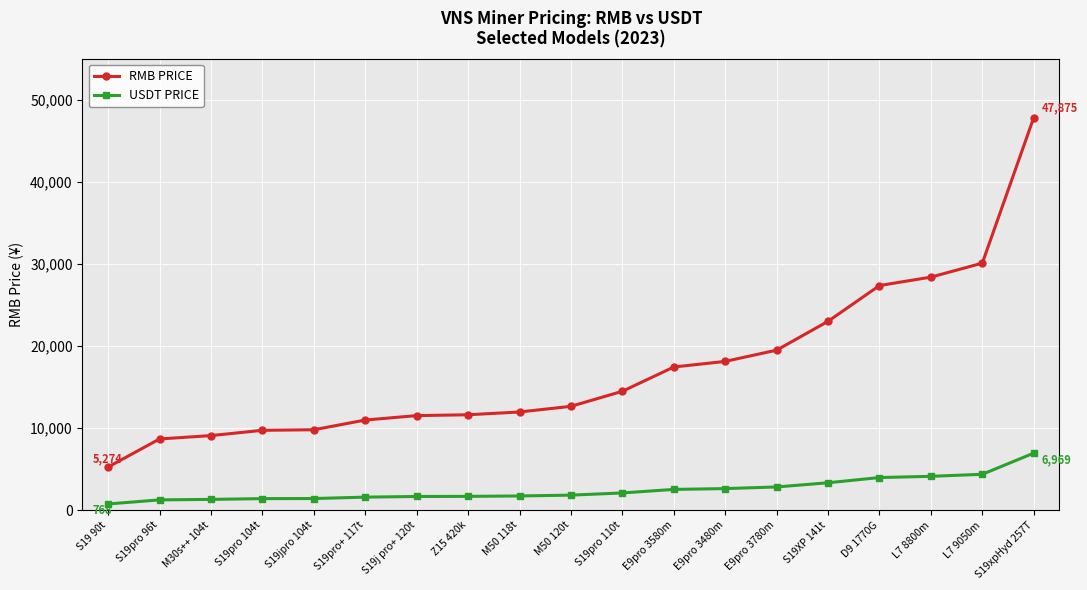

What is the minimum value shown in the chart?

767.8